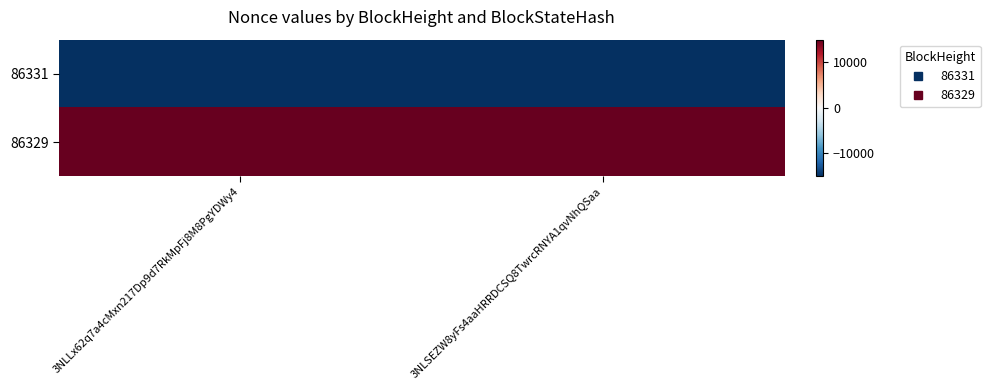

How many series are shown in this chart?

2